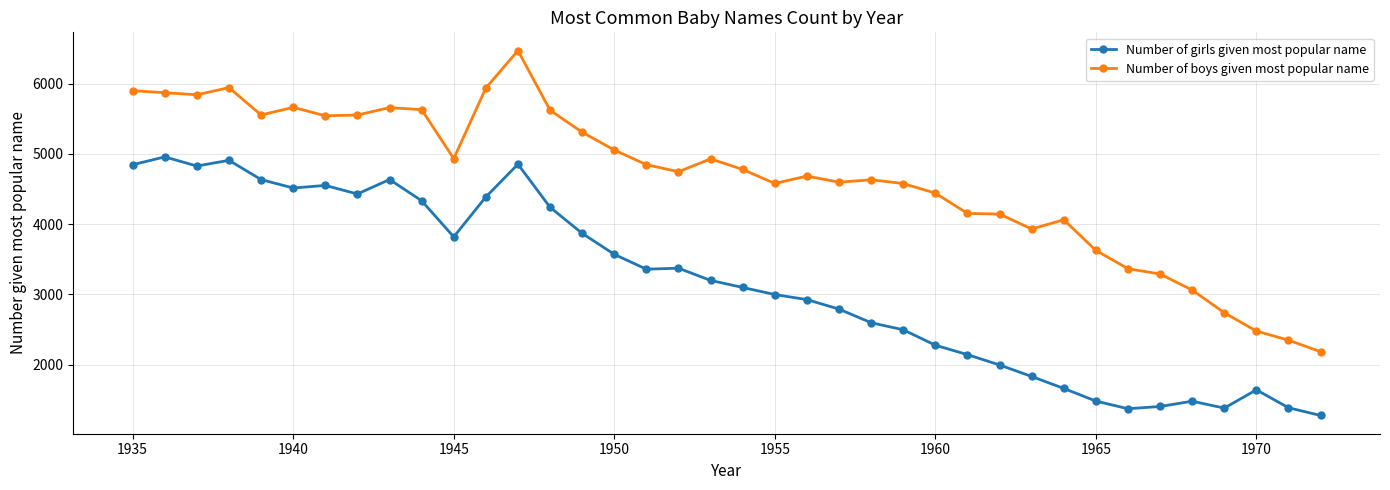

What are all the series names shown in the legend?

Number of girls given most popular name, Number of boys given most popular name